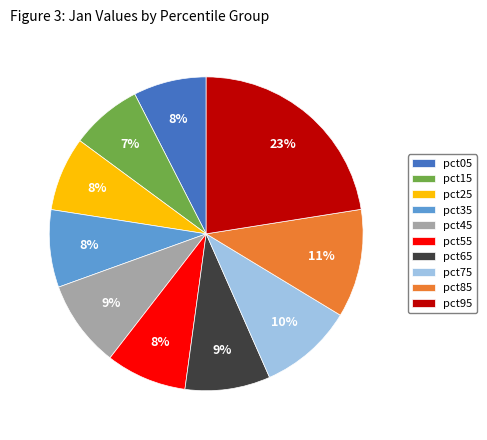

Do pct45 and pct05 together represent more than half of the pie?

No